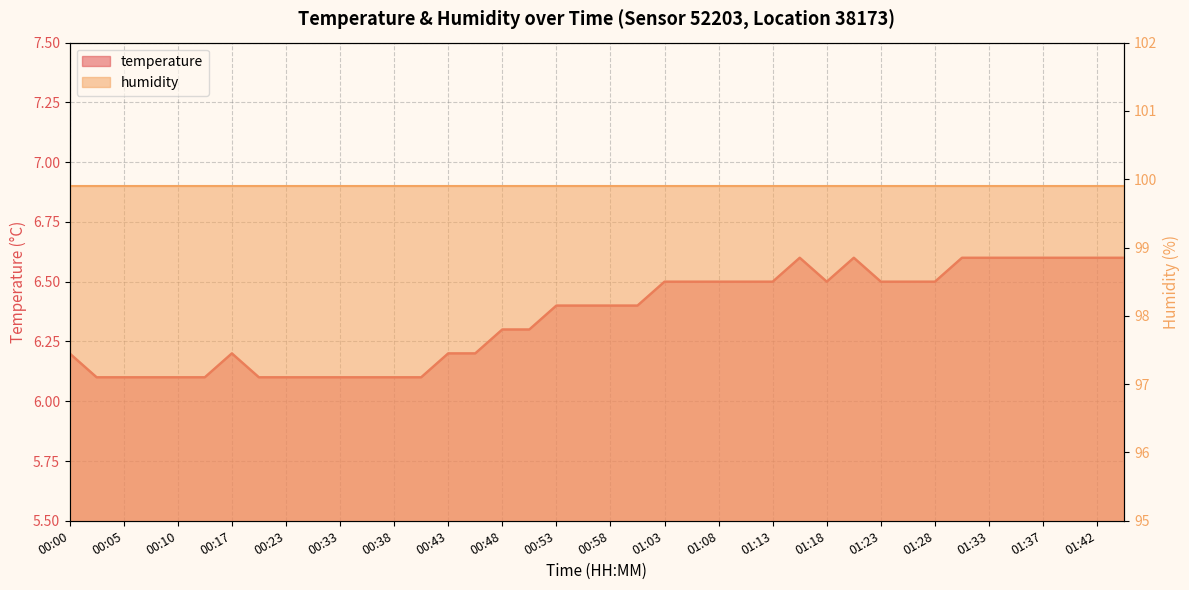

What is the minimum value shown in the chart?

6.1